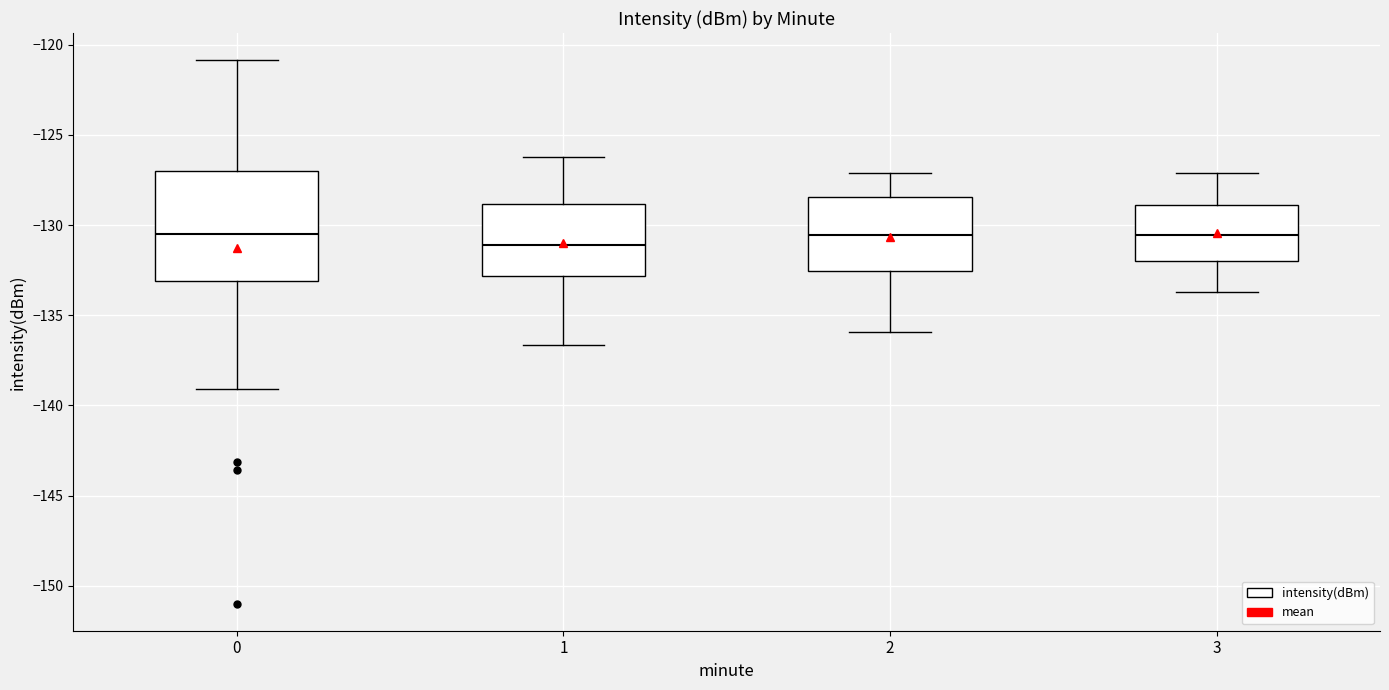

Where is the lower edge of the box at x = 2 on the y-axis? The values are not printed on the chart, so give them approximately, as read against the axis.

-132.5